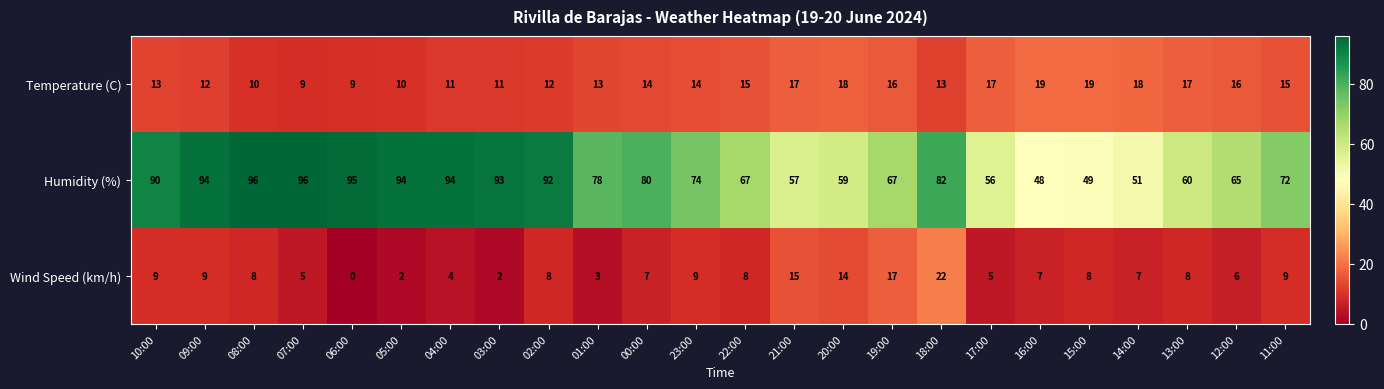

At 09:00, list the series in order from smallest to largest.

Wind Speed (km/h), Temperature (C), Humidity (%)